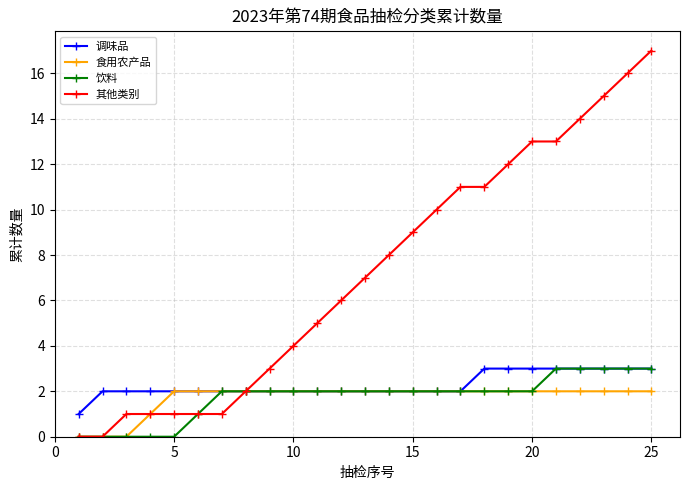

What is the value of the 其他类别 point at the 25th from the left?

17